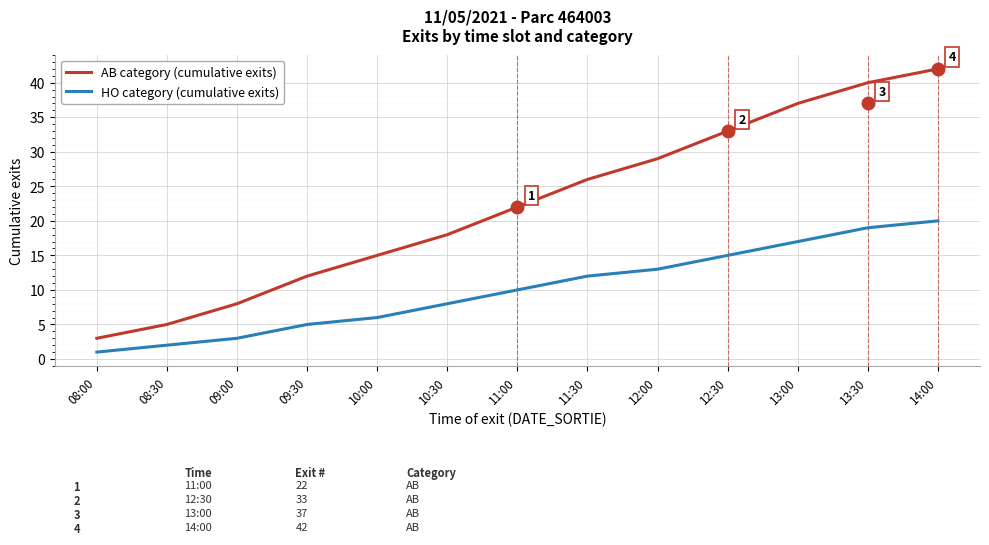

Reading right to left, what are all the values shown in this chart?

AB category (cumulative exits): 42	40	37	33	29	26	22	18	15	12	8	5	3
HO category (cumulative exits): 20	19	17	15	13	12	10	8	6	5	3	2	1